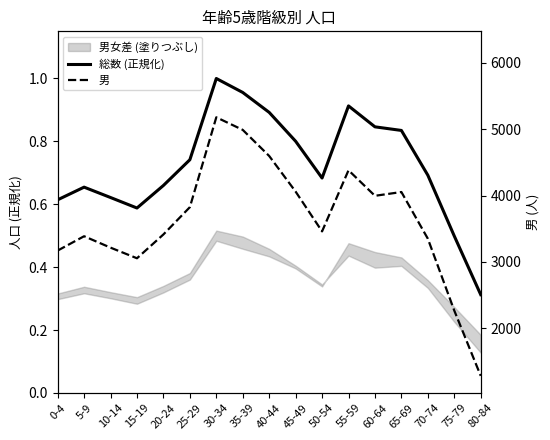

Rank the series by their average value, from lowest to highest.

総数 (正規化), 男